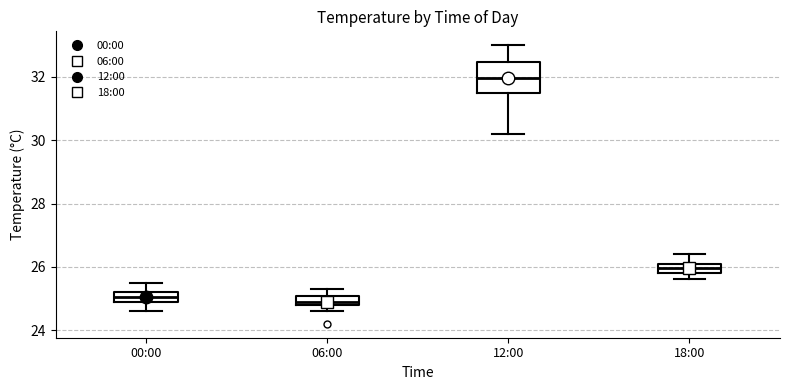

Where is the lower edge of the box for 12:00 on the y-axis? The values are not printed on the chart, so give them approximately, as read against the axis.

31.6